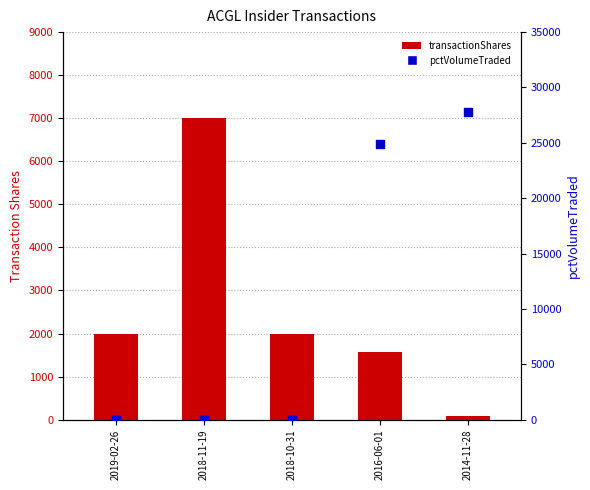

Which series contains the highest Y value?

pctVolumeTraded